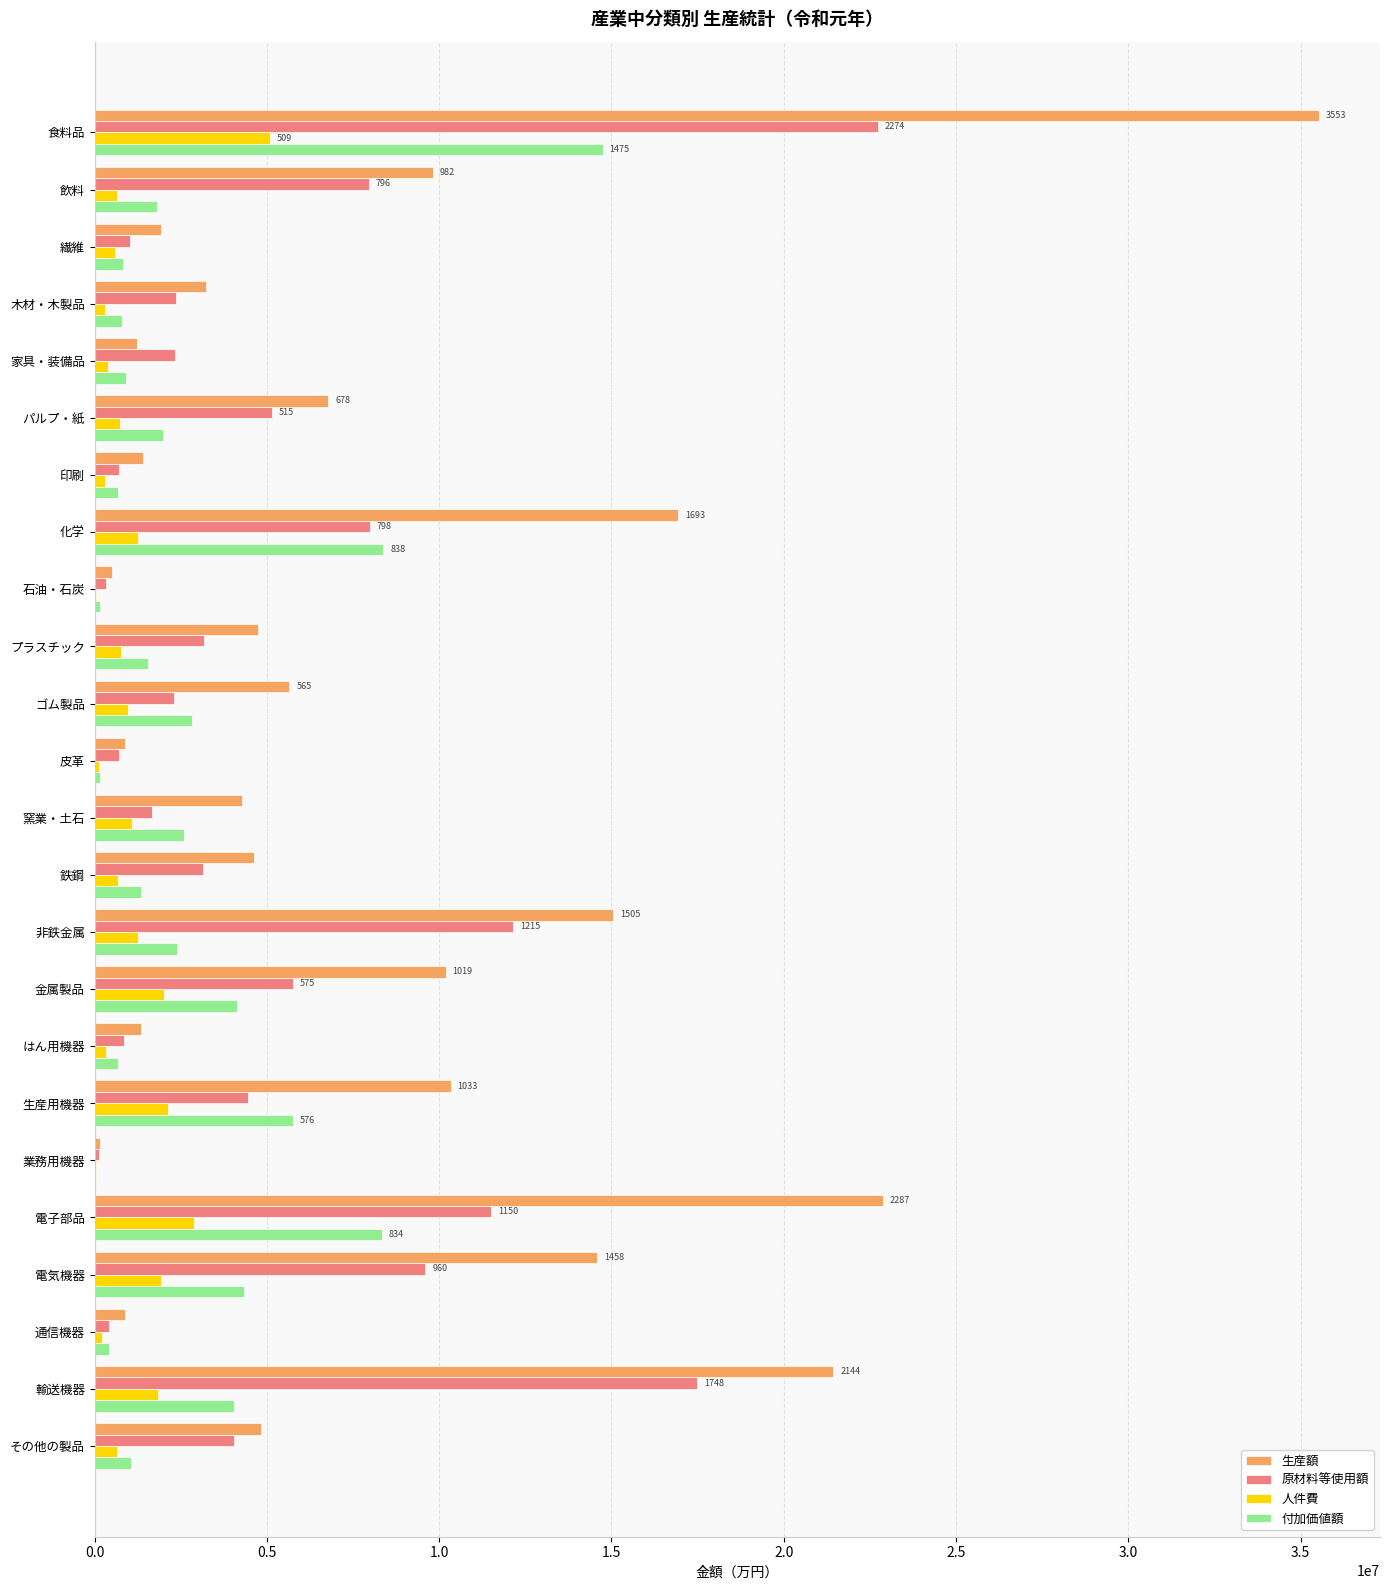

Where is 付加価値額 nearest to the value 7397794?

電子部品